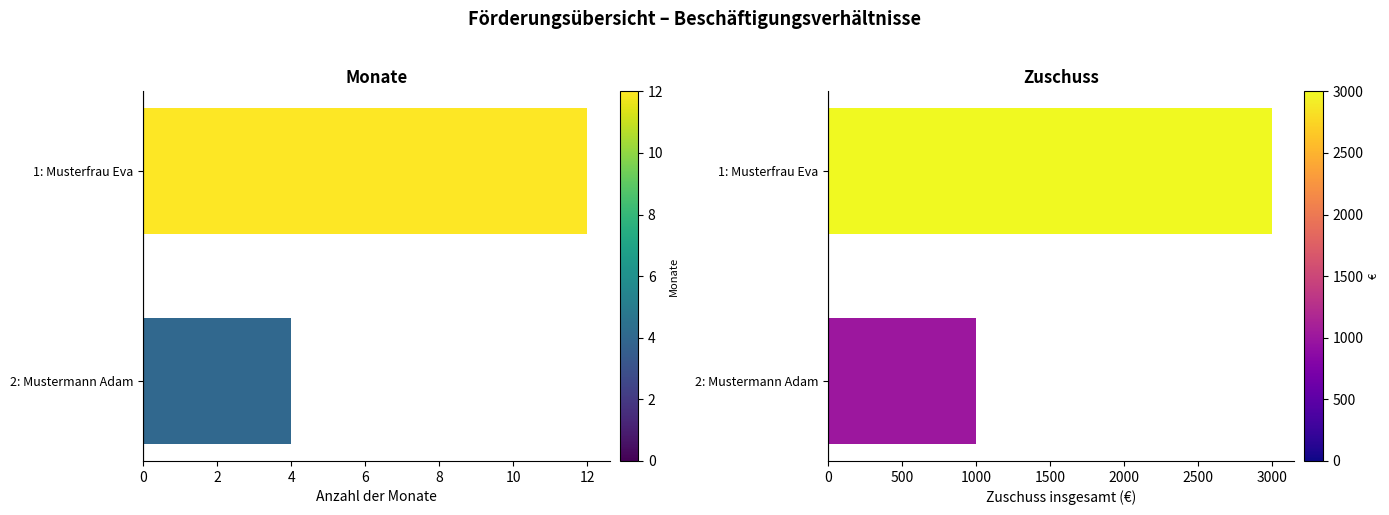

What is the total value across all series at 2: Mustermann Adam?

1004